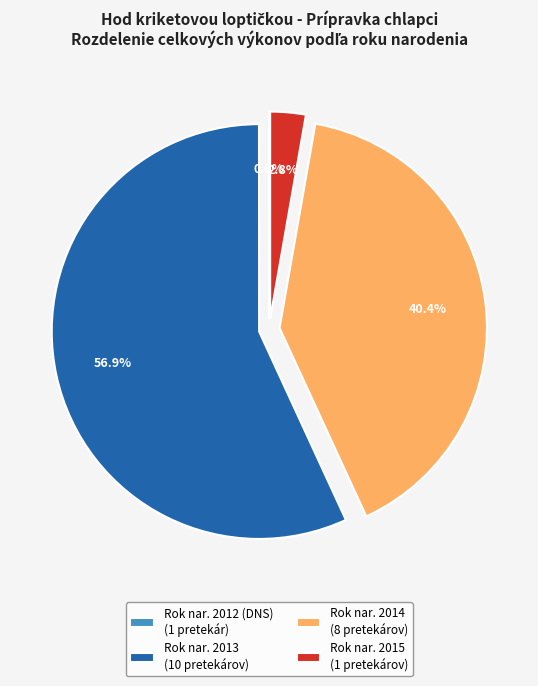

What is the largest slice in the pie chart?

Rok nar. 2013 (10 pretekárov)